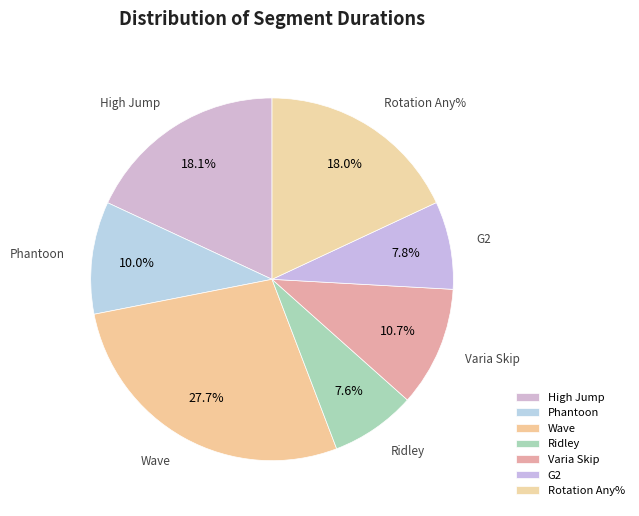

How many segments does this pie chart have?

7